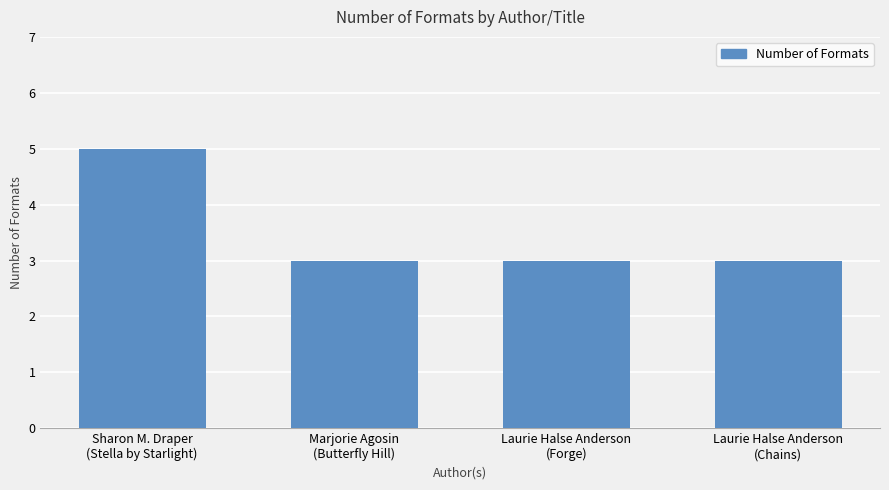

What is the value of the 4th bar from the left?

3